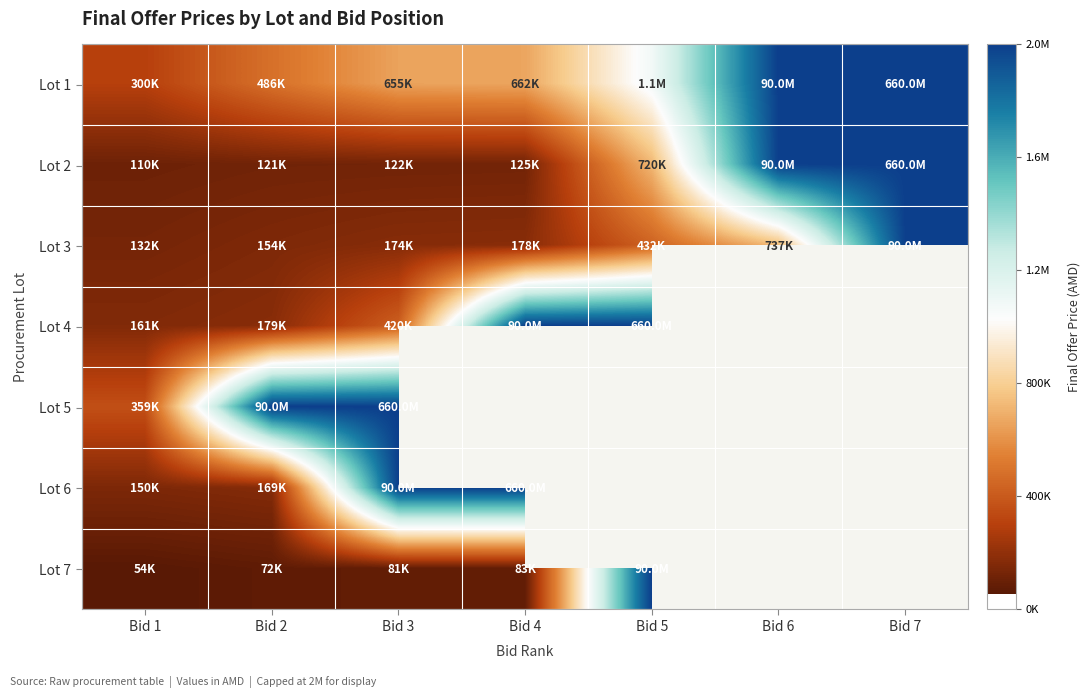

How many series are shown in this chart?

7